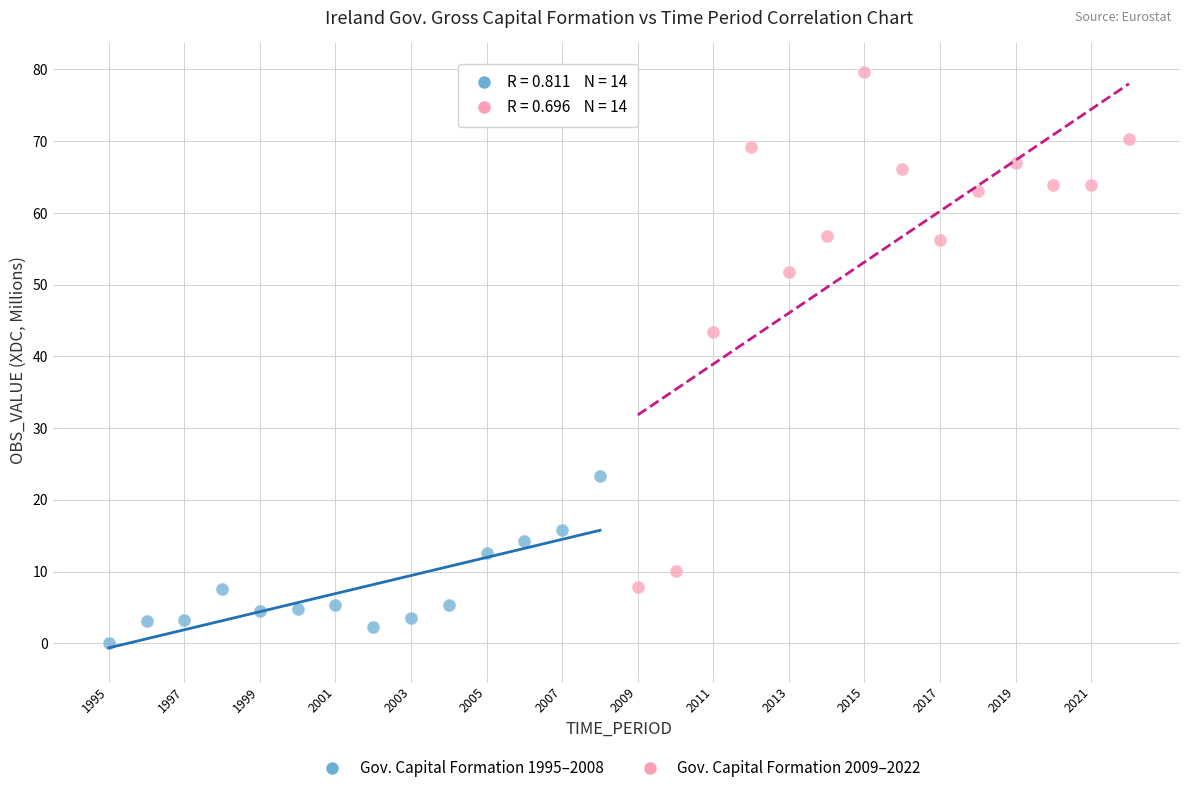

Which series contains the highest Y value?

Gov. Capital Formation 2009–2022